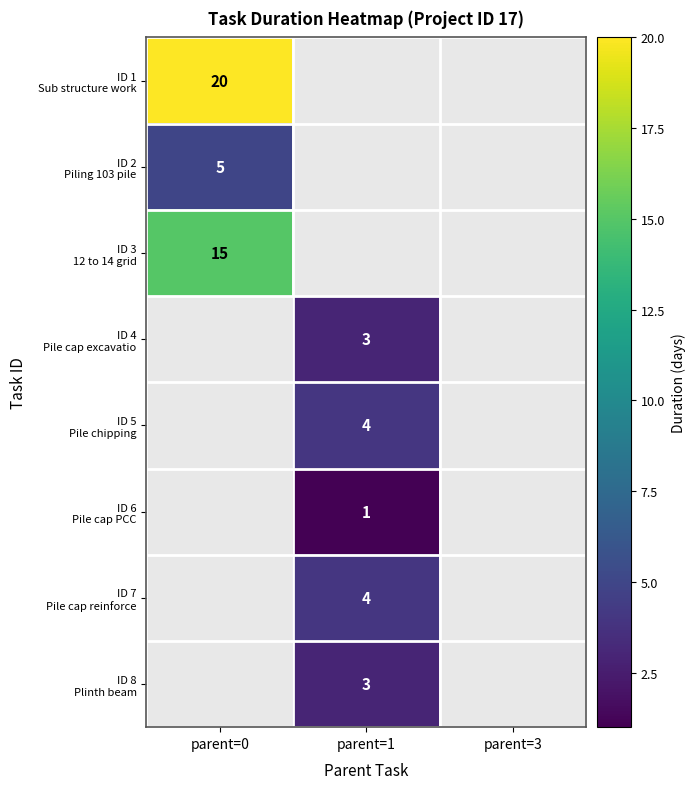

Which has a higher value, parent=1 or parent=0?

parent=0